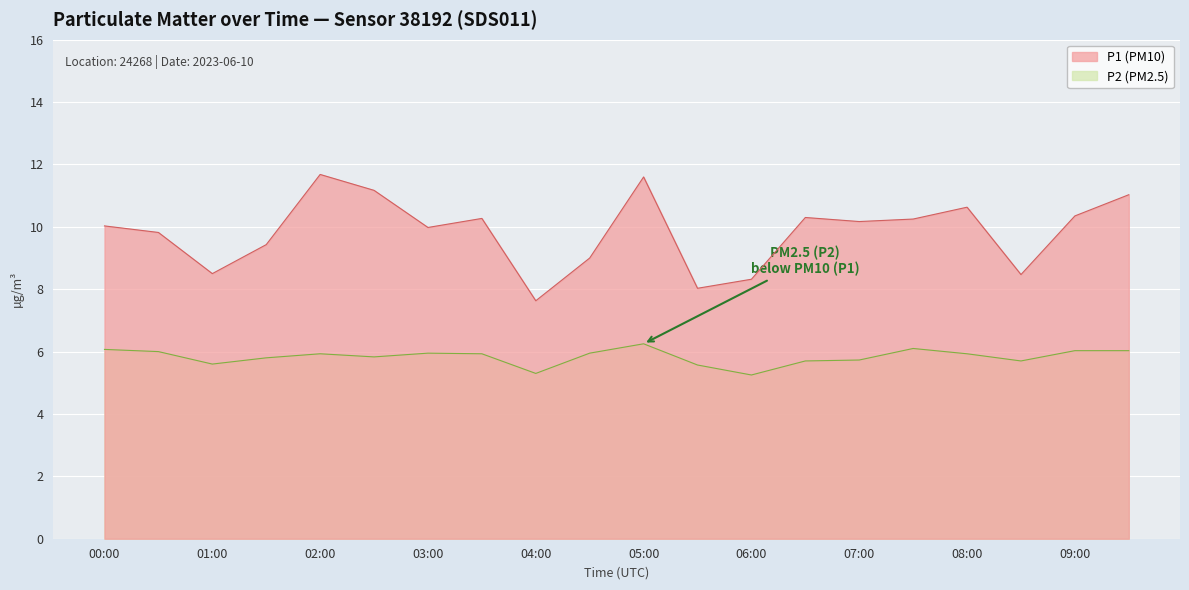

True or false: P2 has a value of 5.8 at 02:30.

True